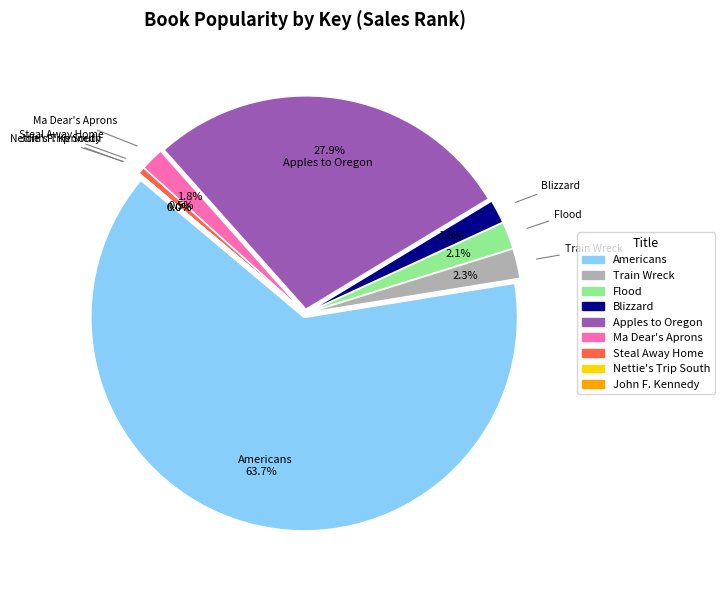

The John F. Kennedy slice represents 1% of the pie. True or false?

False